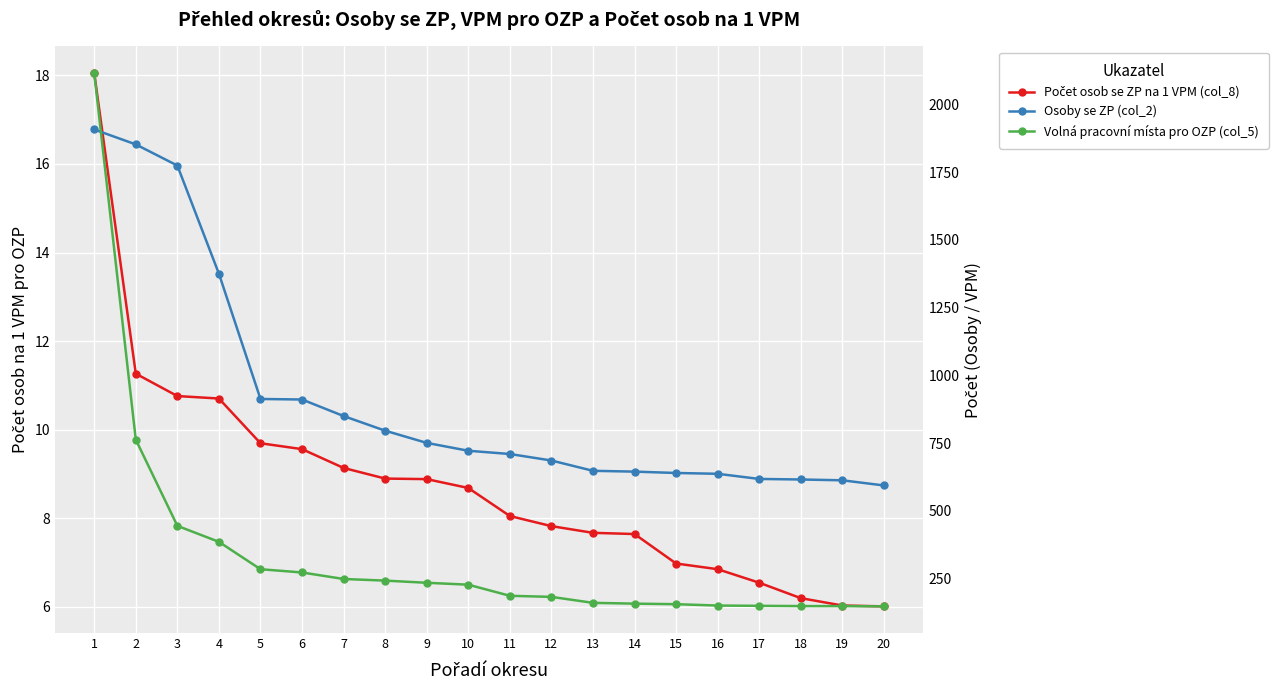

How many times do Osoby se ZP (col_2) and Volná pracovní místa pro OZP (col_5) cross each other?

1